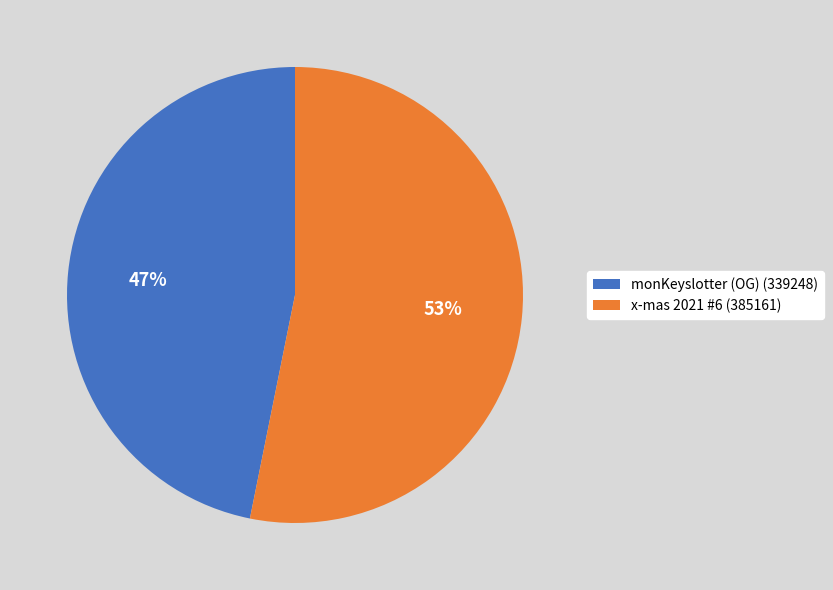

How many slices are in this pie chart?

2